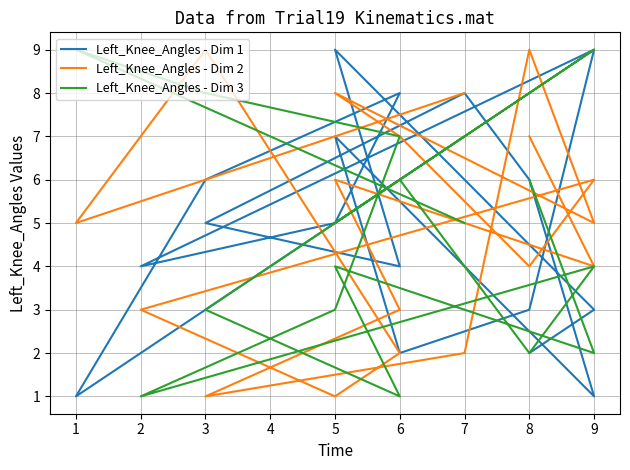

In Left_Knee_Angles - Dim 3, how many points are higher than both neighbors (excluding endpoints)?

5